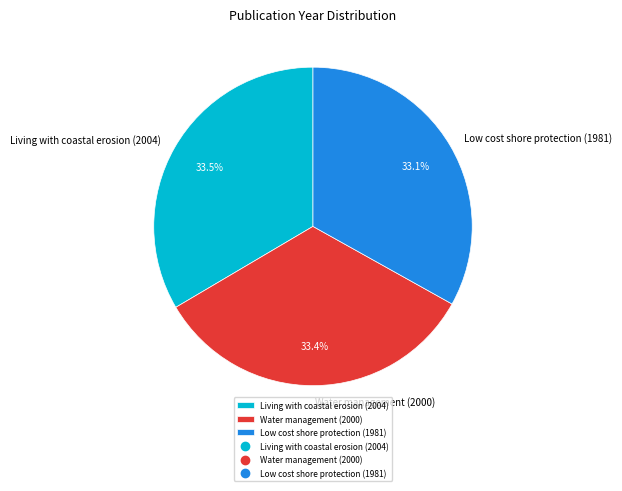

What percentage is the Water management (2000) slice, to the nearest percent?

33%